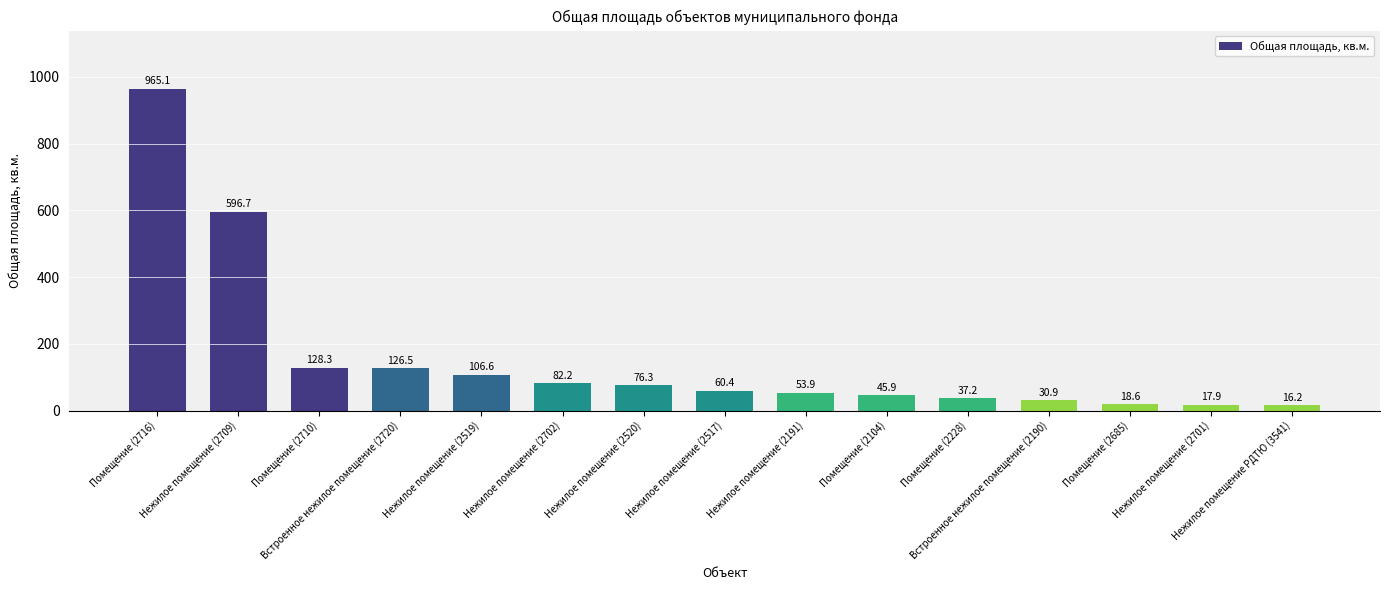

What is the difference between the second highest and minimum values?

580.5